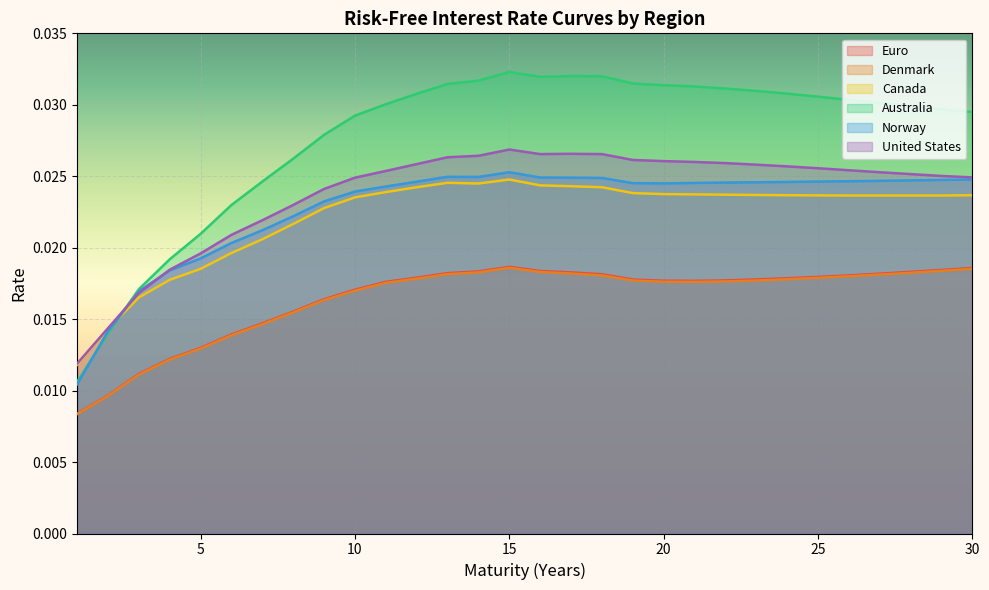

True or false: United States has a value of 0.0 at 7.

False